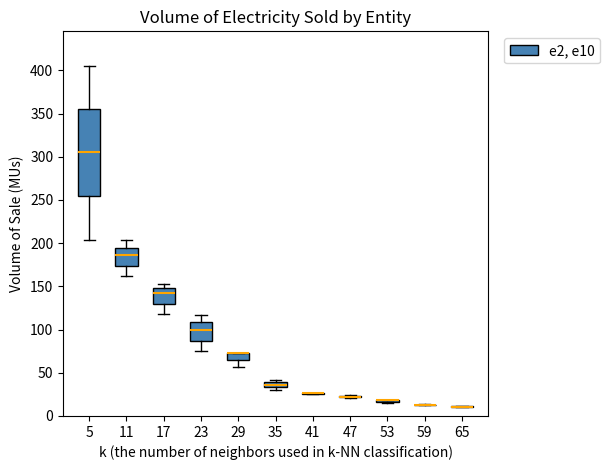

Where does the median line of the box at x = 5 sit on the y-axis? The values are not printed on the chart, so give them approximately, as read against the axis.

305